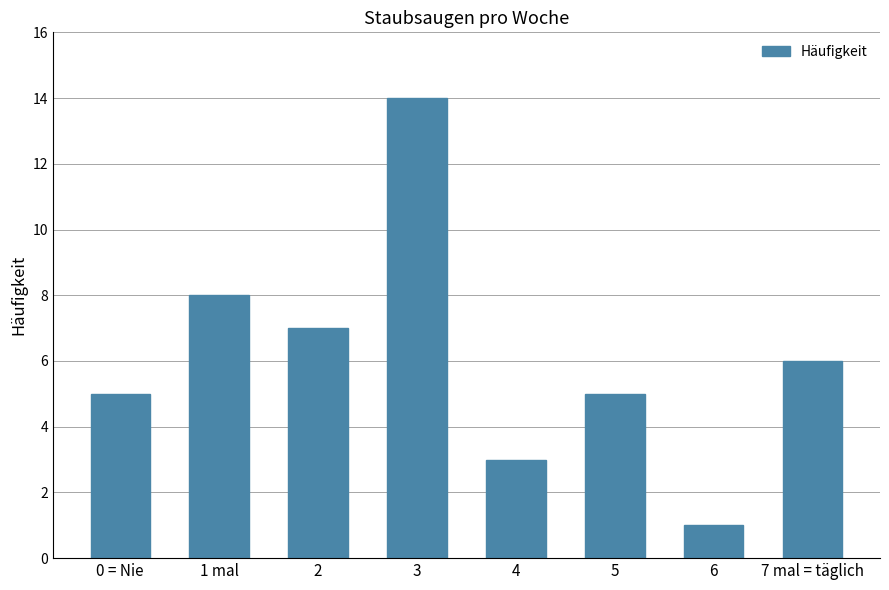

How many data points does each series have?

8